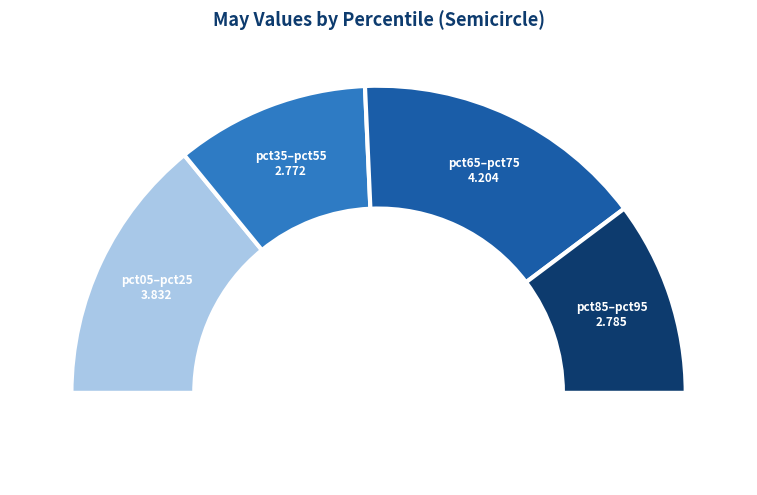

Combined, do pct55 and pct25 account for over 50%?

No